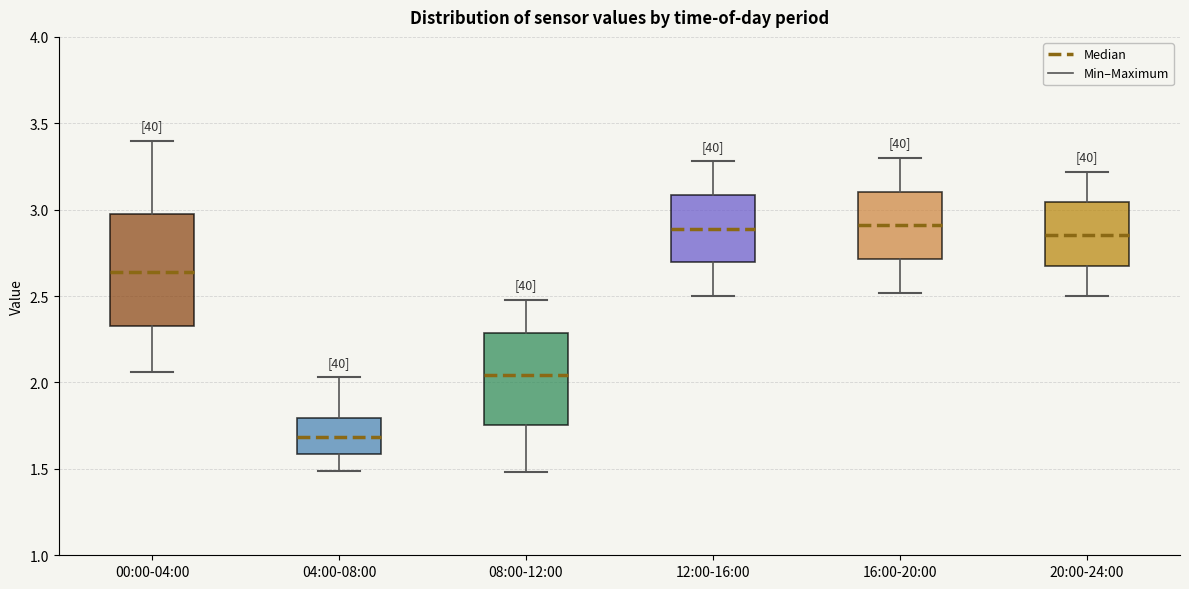

Reading left to right, read every box against the y-axis: the position of its median line, the range the box covers, and the ends of its whiskers. The values are not printed on the chart, so give them approximately, as read against the axis.

00:00-04:00: median 2.65, box 2.35 to 3.00, whiskers 2.05 to 3.40
04:00-08:00: median 1.70, box 1.60 to 1.80, whiskers 1.50 to 2.05
08:00-12:00: median 2.05, box 1.75 to 2.30, whiskers 1.50 to 2.50
12:00-16:00: median 2.90, box 2.70 to 3.10, whiskers 2.50 to 3.30
16:00-20:00: median 2.90, box 2.70 to 3.10, whiskers 2.50 to 3.30
20:00-24:00: median 2.85, box 2.65 to 3.05, whiskers 2.50 to 3.20